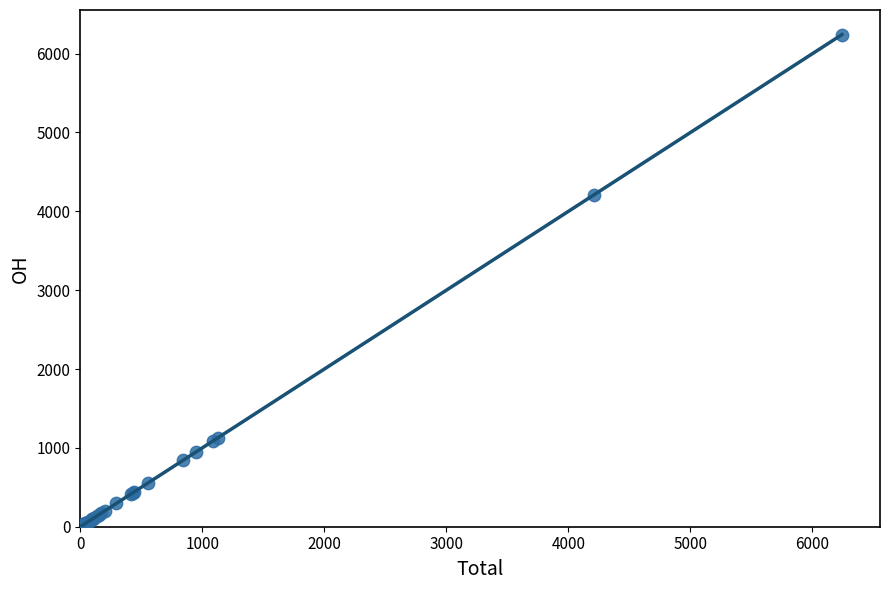

What Y value in the scatter plot is closest to 3121?

4212.9